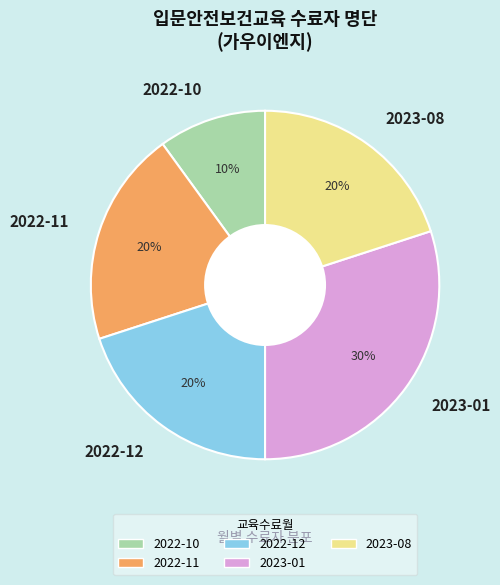

Is the sum of 2022-12 and 2022-11 greater than half?

No